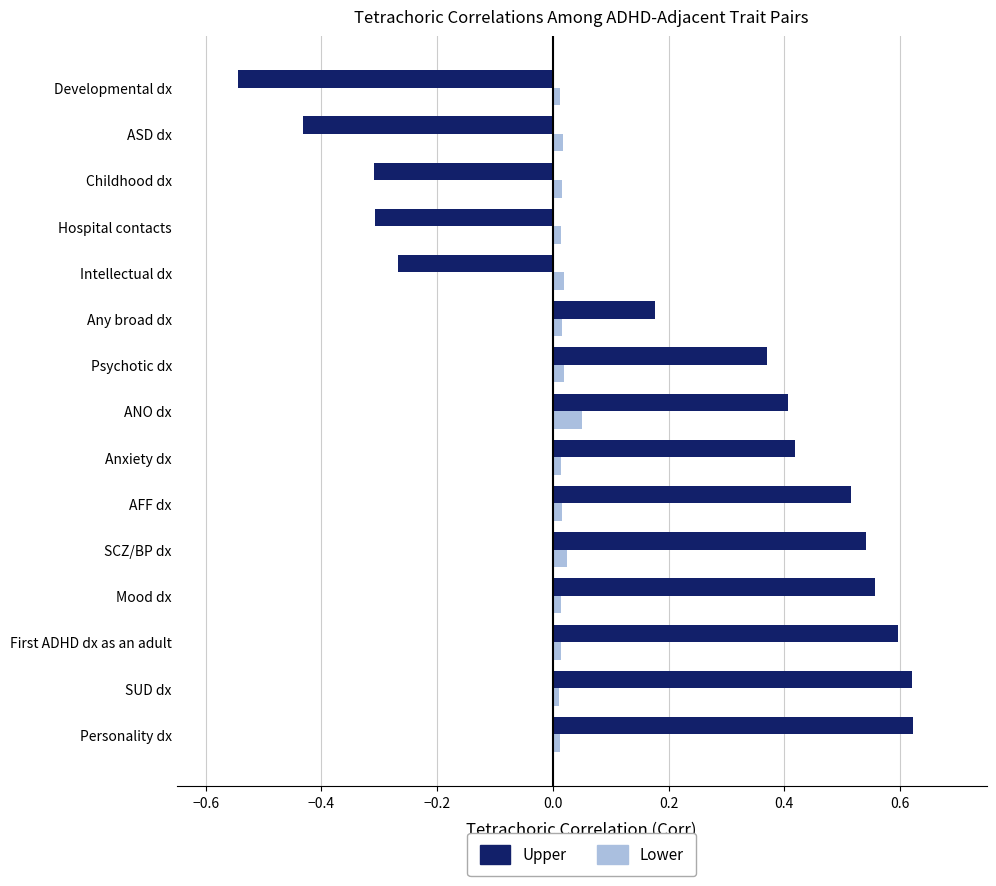

Is the value of Lower at Childhood dx greater than the value of Upper at ASD dx?

Yes